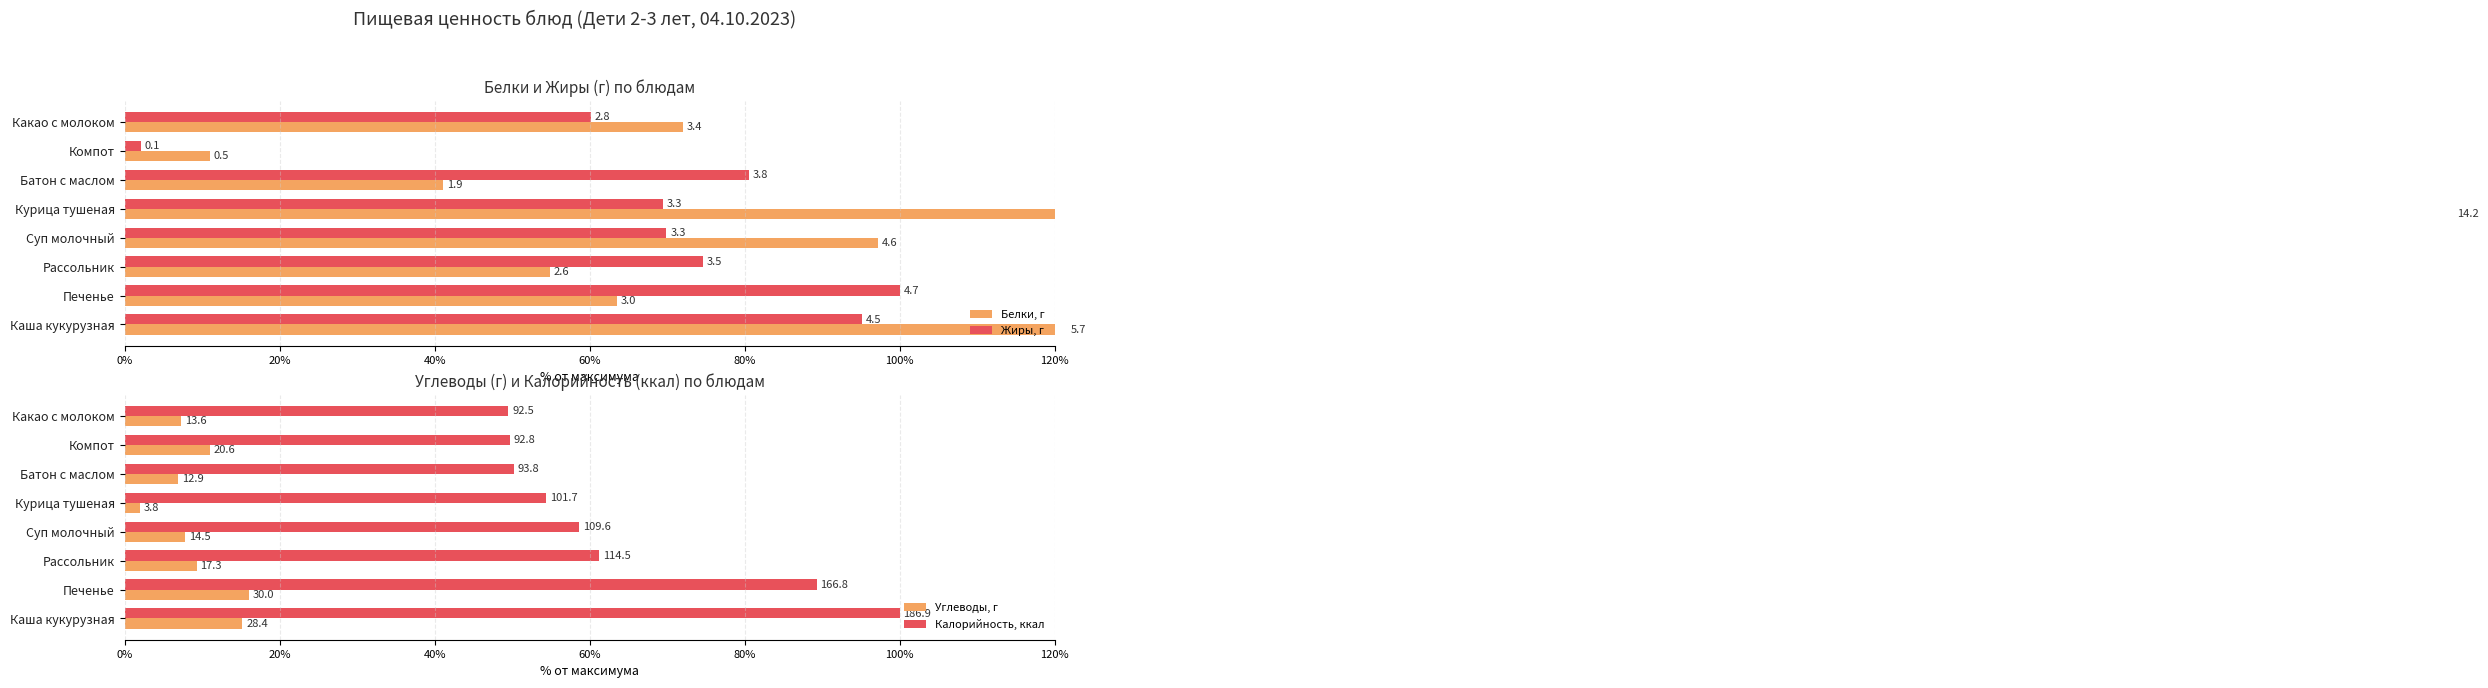

How many data points in Калорийность, ккал are above 58?

4